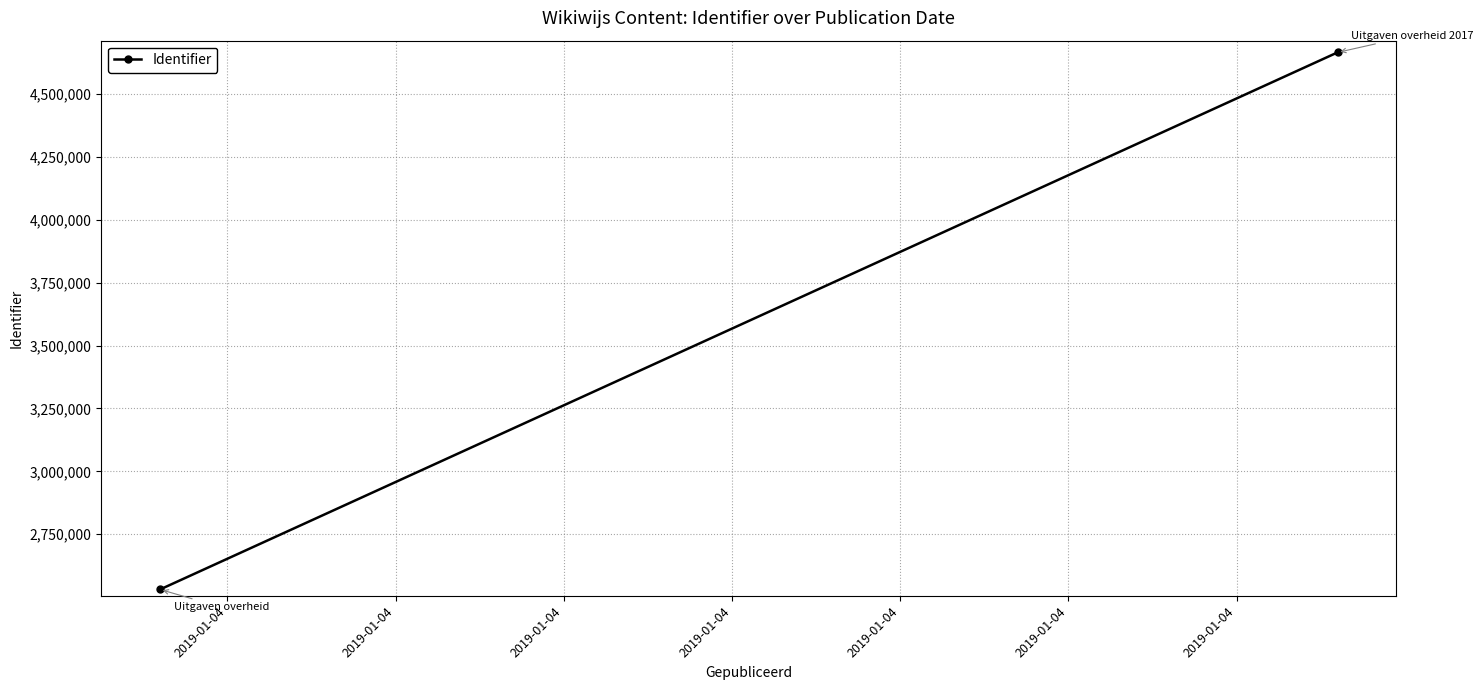

What is the difference between the maximum and minimum values?

2134854